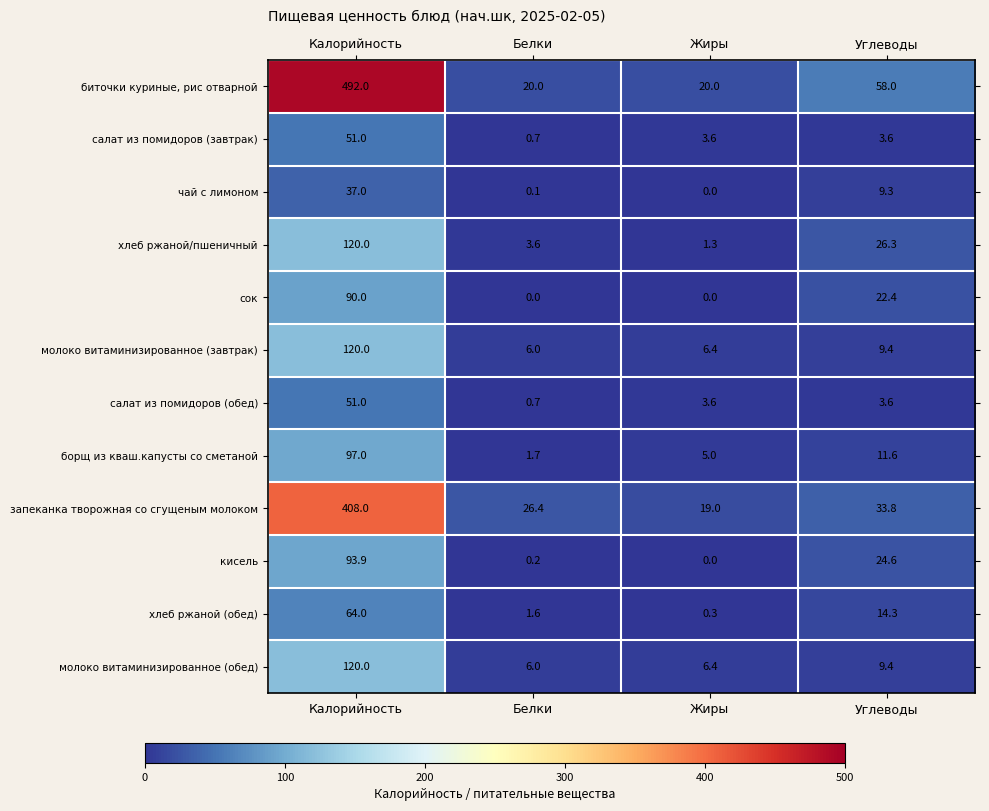

What is the spread (max minus min) of values at Углеводы?

54.4